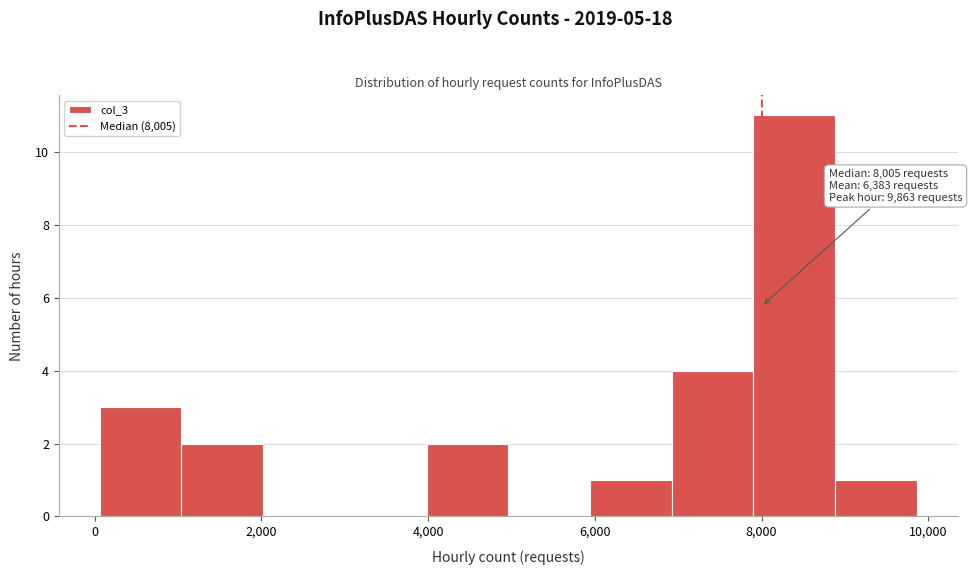

Over which range of the x-axis is the bar tallest?

8000 to 8800